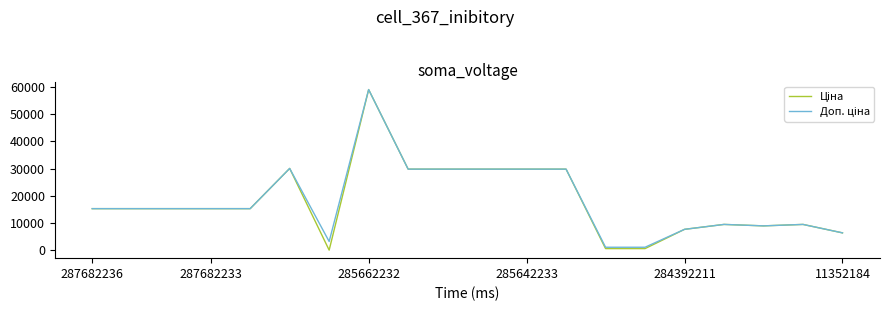

What is the greatest value displayed?

59075.7